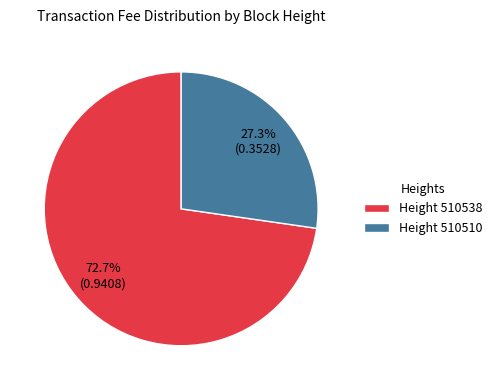

Combined, what portion of the pie is Height 510510 and Height 510538?

100.0%